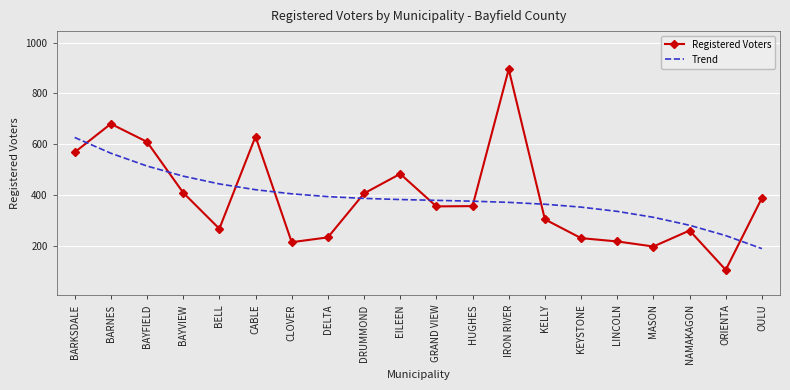

What is the average value of the Registered Voters series?

390.3